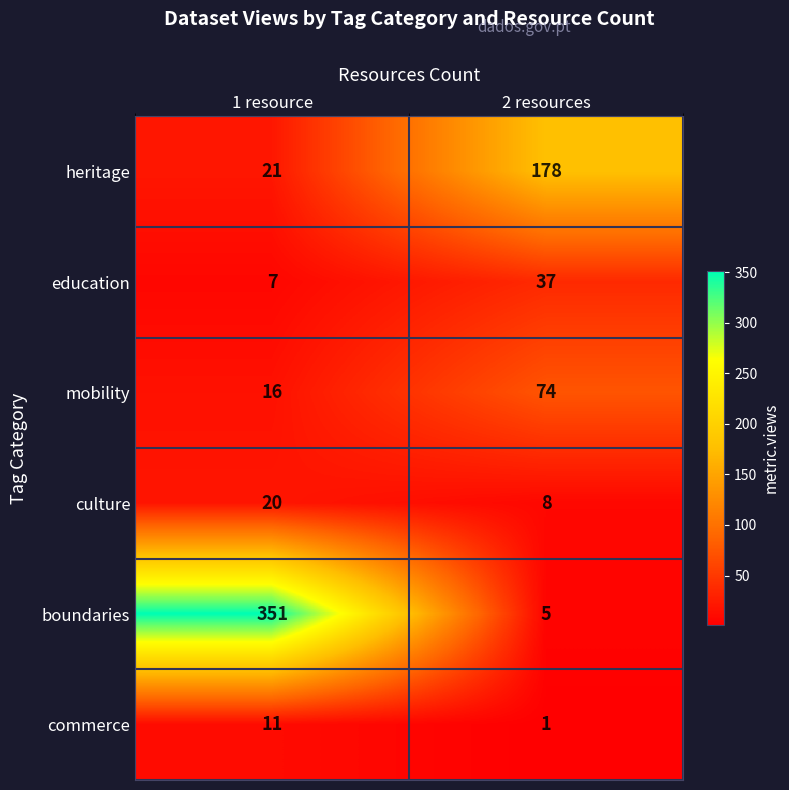

What is the sum of all heritage values?

199